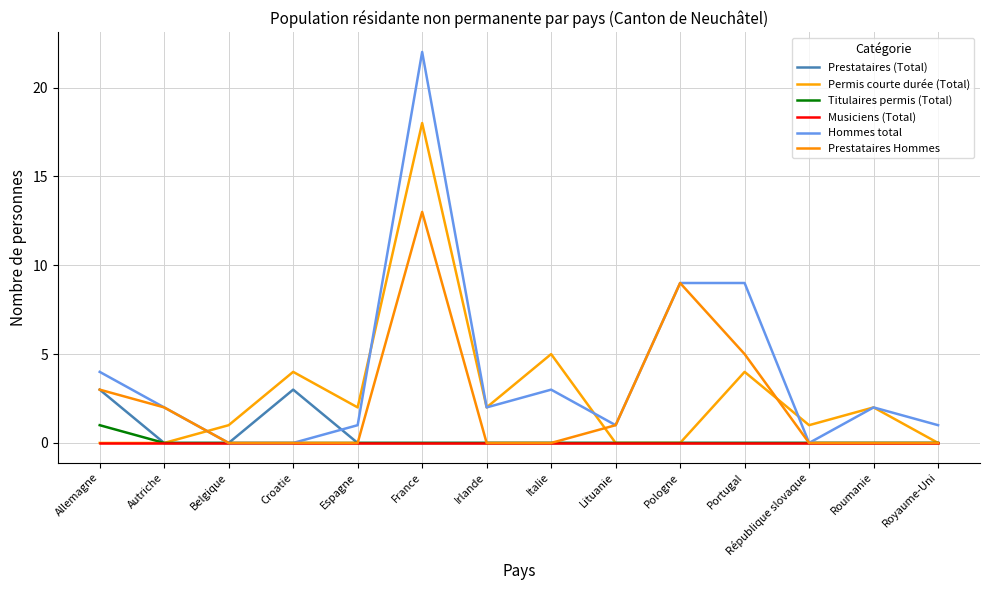

What is the total value across all series at Croatie?

7